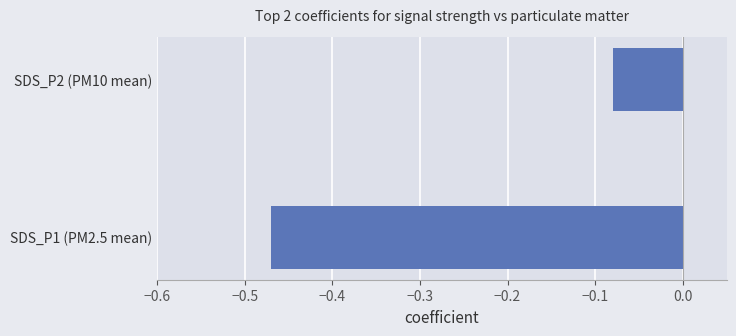

What is the change in value from SDS_P1 (PM2.5 mean) to SDS_P2 (PM10 mean)?

+0.4